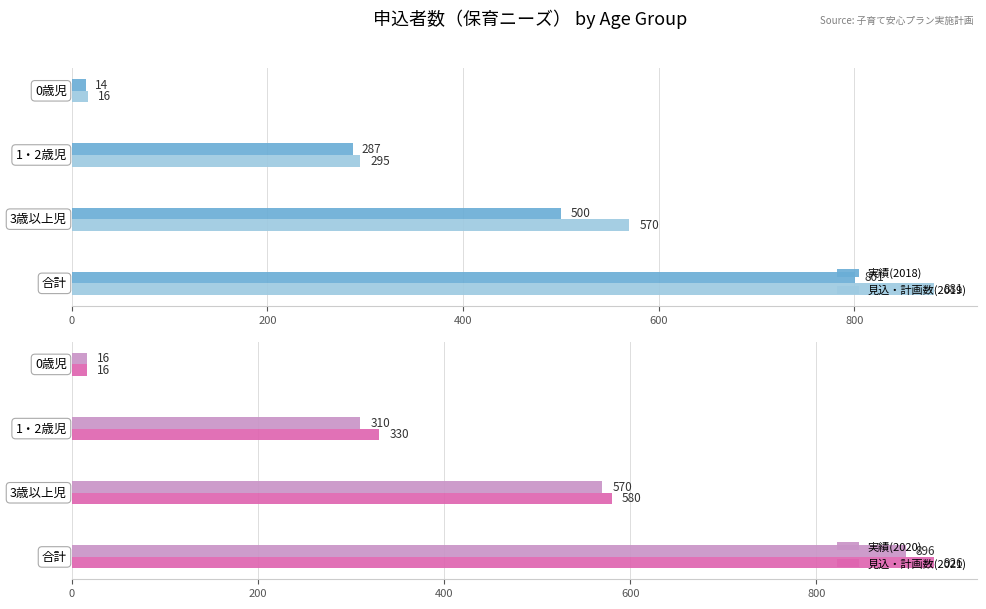

What is the difference between the second highest and second lowest values in the 実績(2018) series?

213